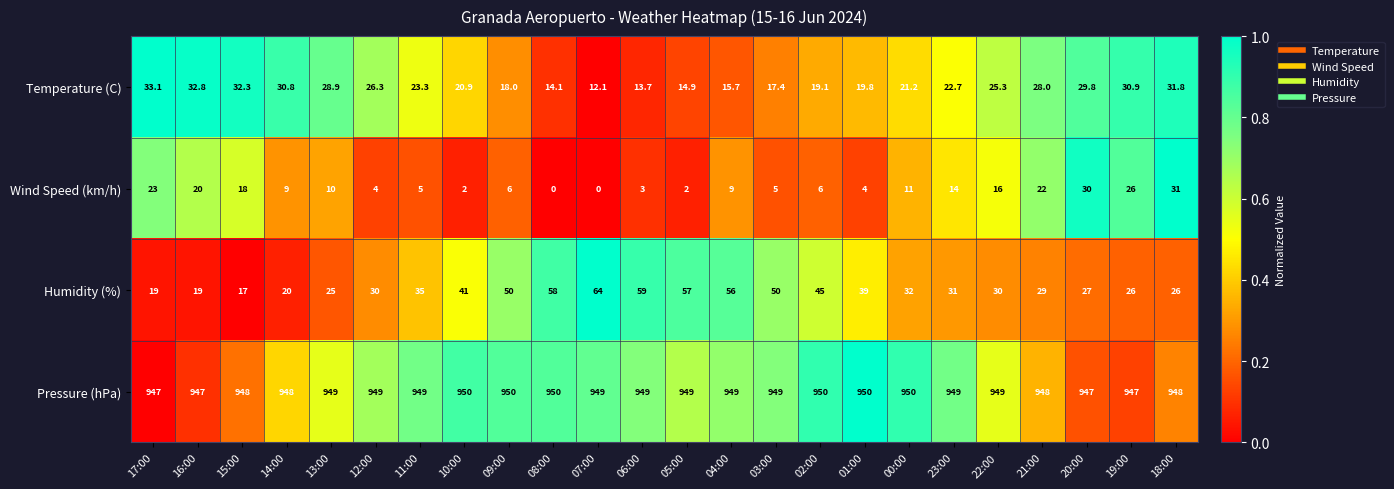

What is the difference between the highest and lowest values at 01:00?

946.0